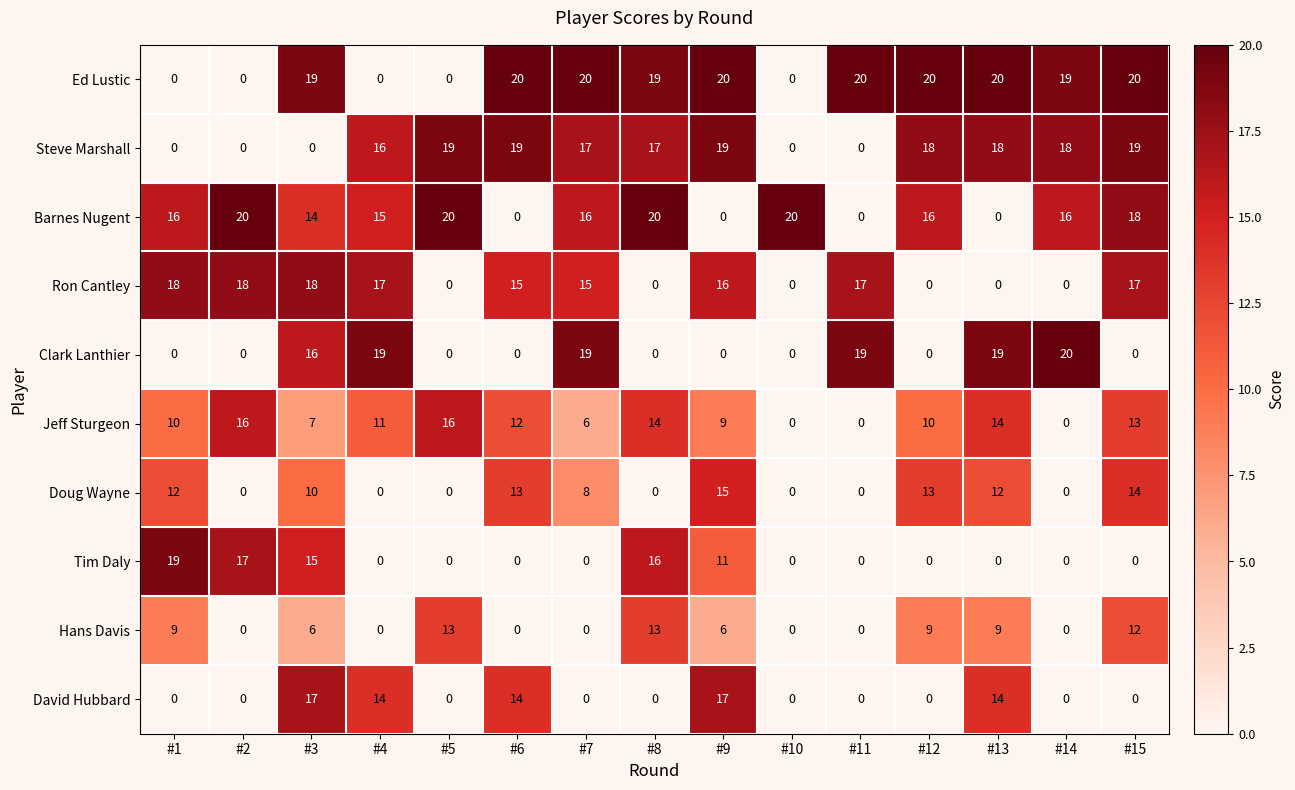

At which label does Steve Marshall first exceed 17?

#5